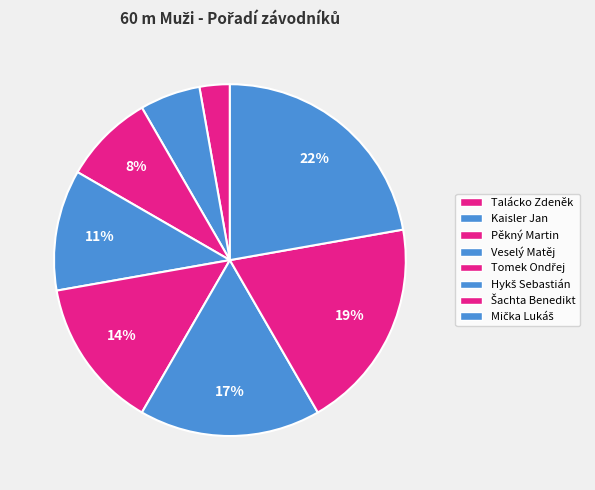

How many slices are in this pie chart?

8